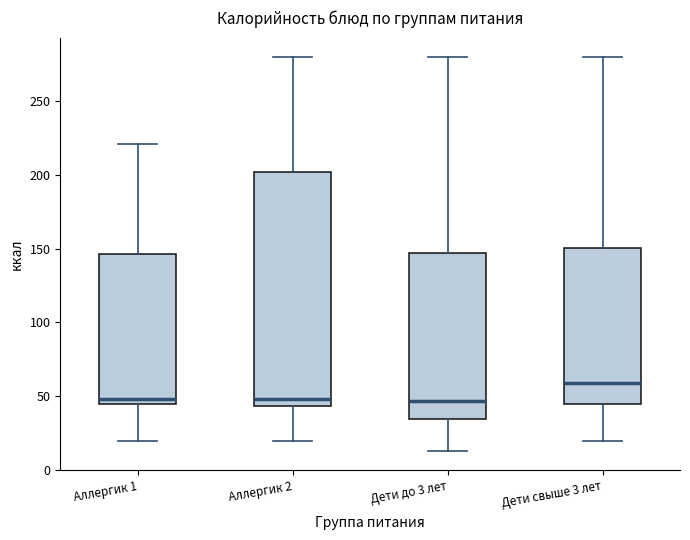

Where does the upper whisker of the box for Аллергик 1 end on the y-axis? The values are not printed on the chart, so give them approximately, as read against the axis.

220